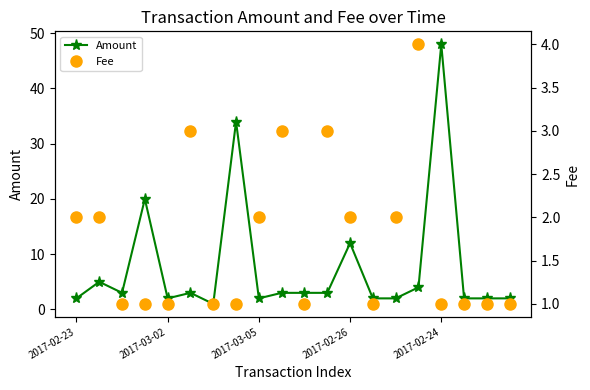

True or false: Amount and Fee cross at least once.

False